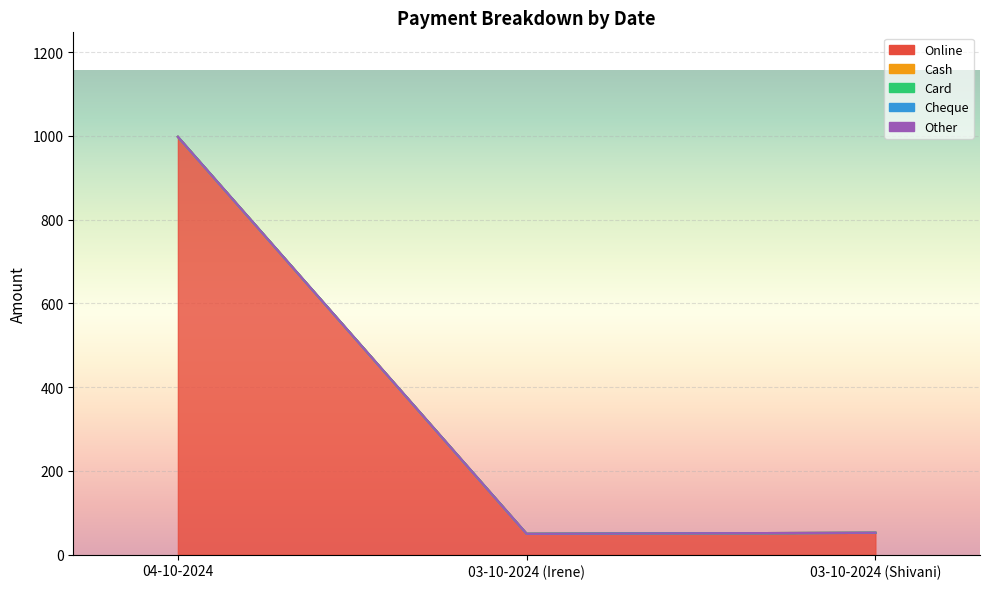

Between 04-10-2024 and 03-10-2024 (Irene), which is larger?

04-10-2024